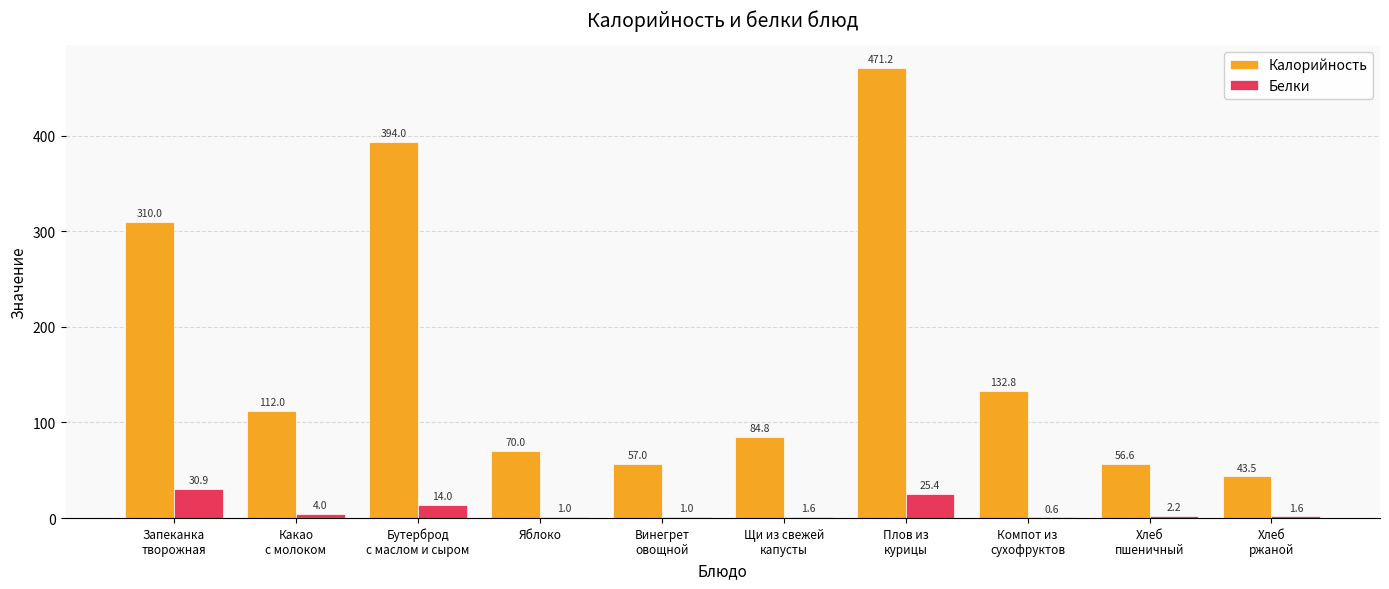

Read the Белки value at Запеканка
творожная.

30.9